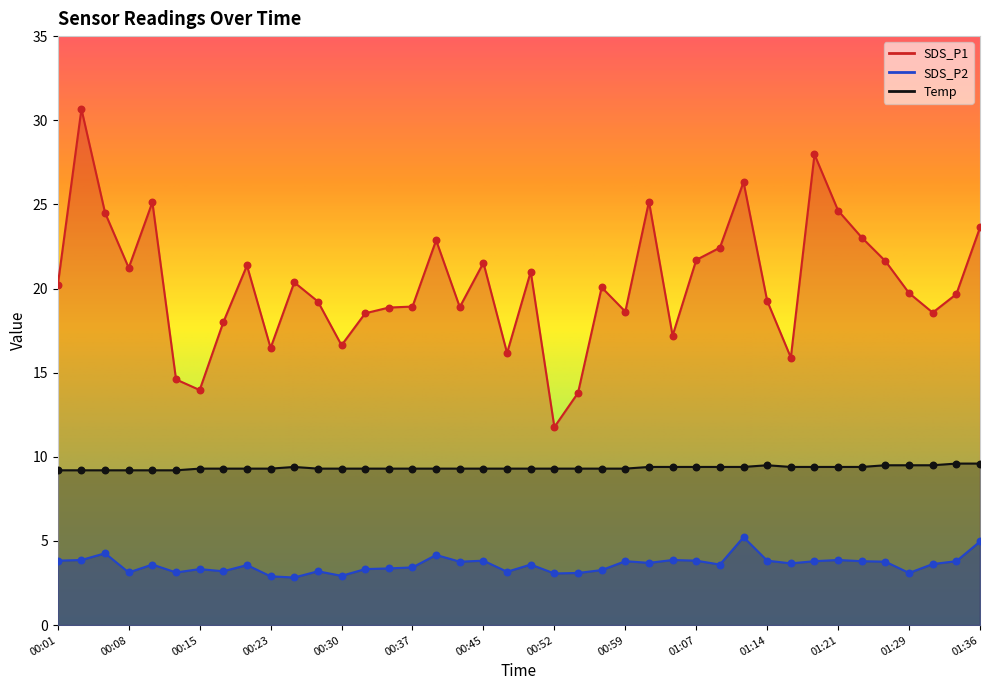

Which series has the largest total across all categories?

SDS_P1